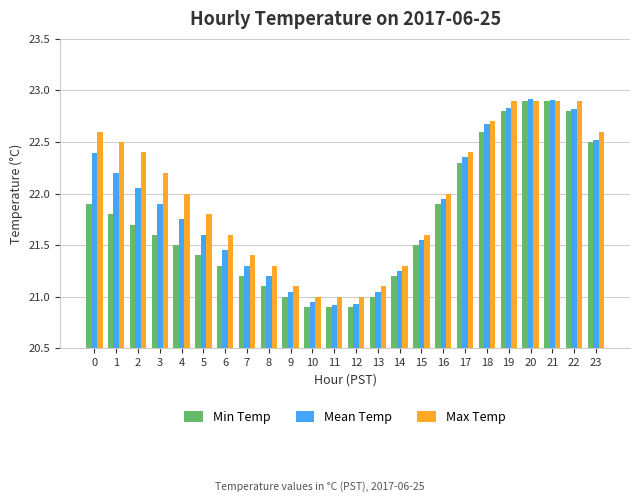

What is the sum of all Min Temp values?

521.6